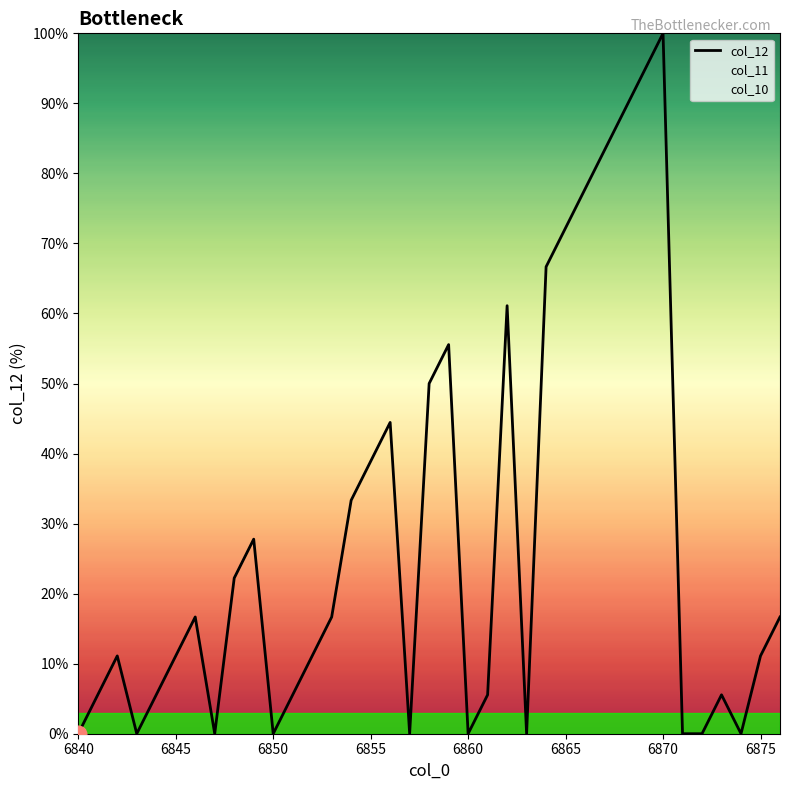

What is the sum of all values?

1038.9